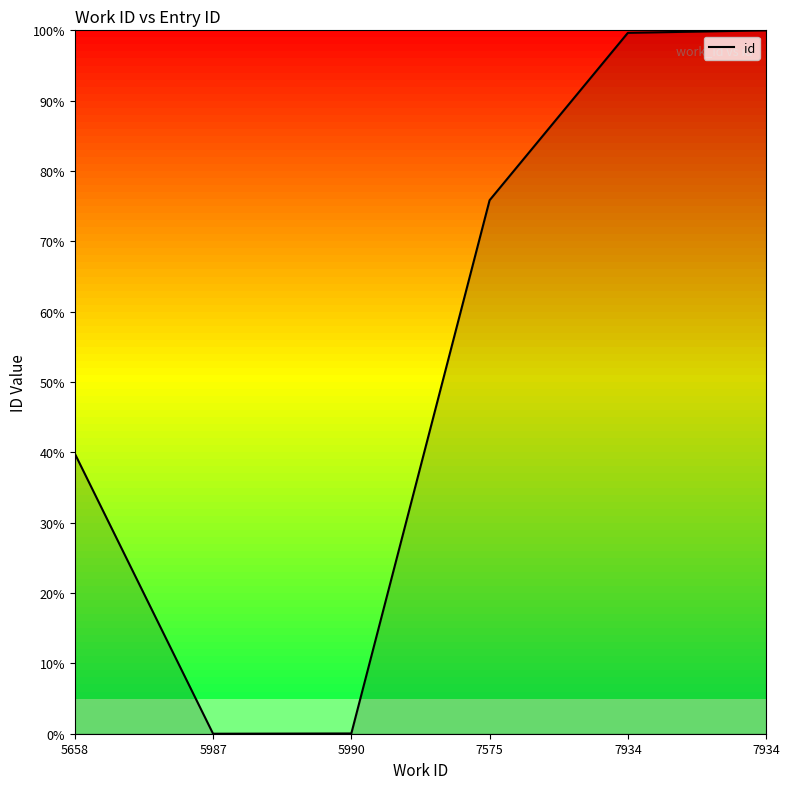

What is the difference between the second highest and second lowest values?

99.6